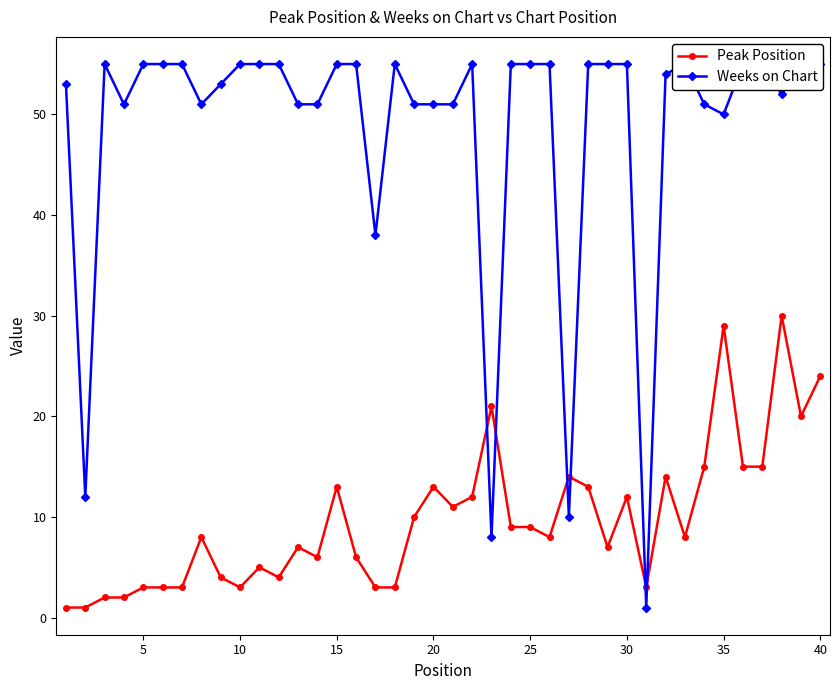

Is it true that Peak Position equals 13 at 15?

True